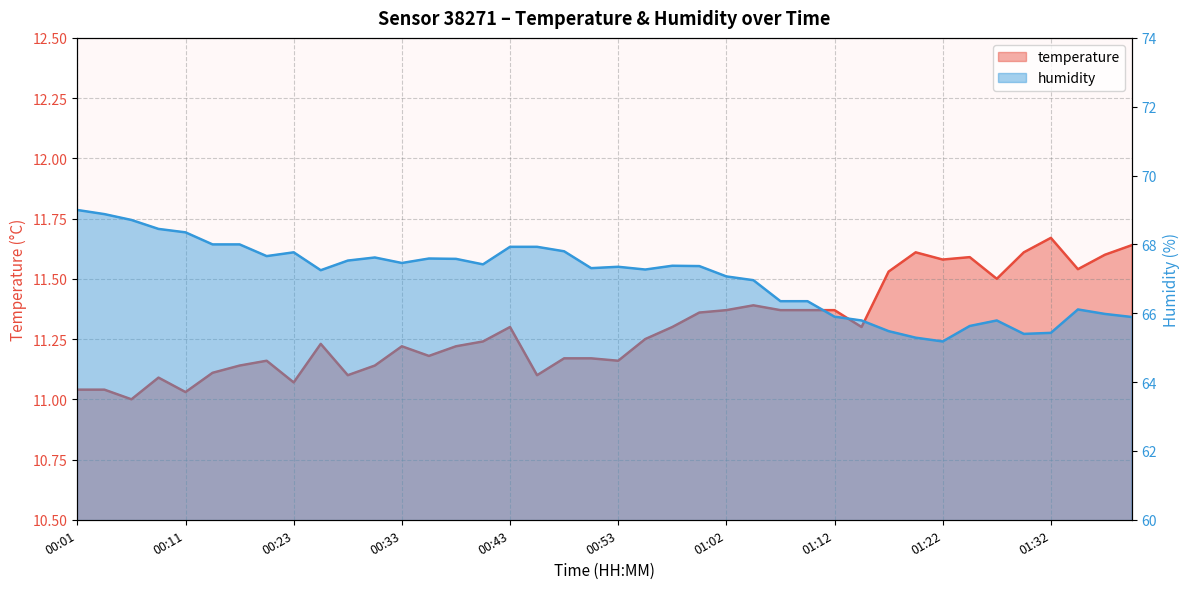

Rank the series by their average value, from lowest to highest.

temperature, humidity